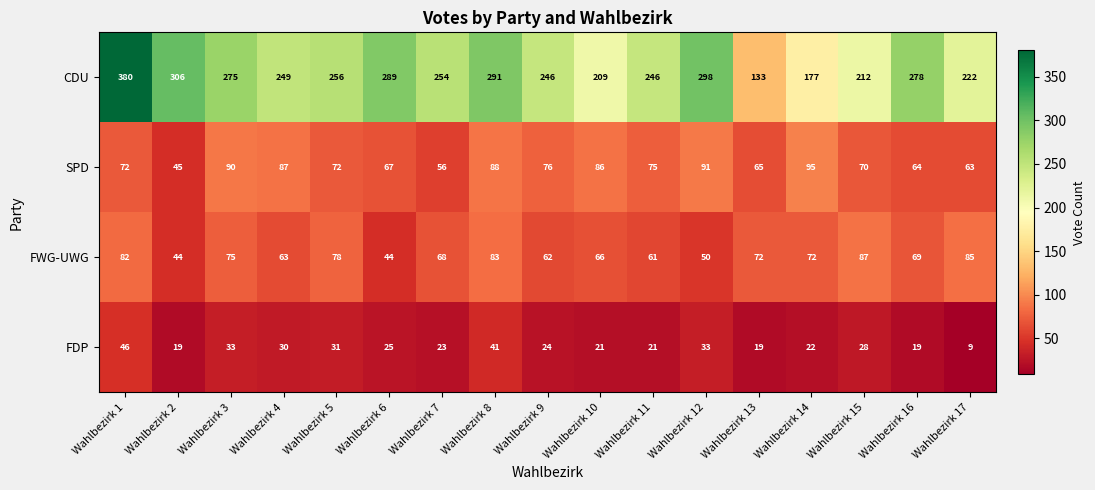

At how many categories does at least one series exceed 23?

17